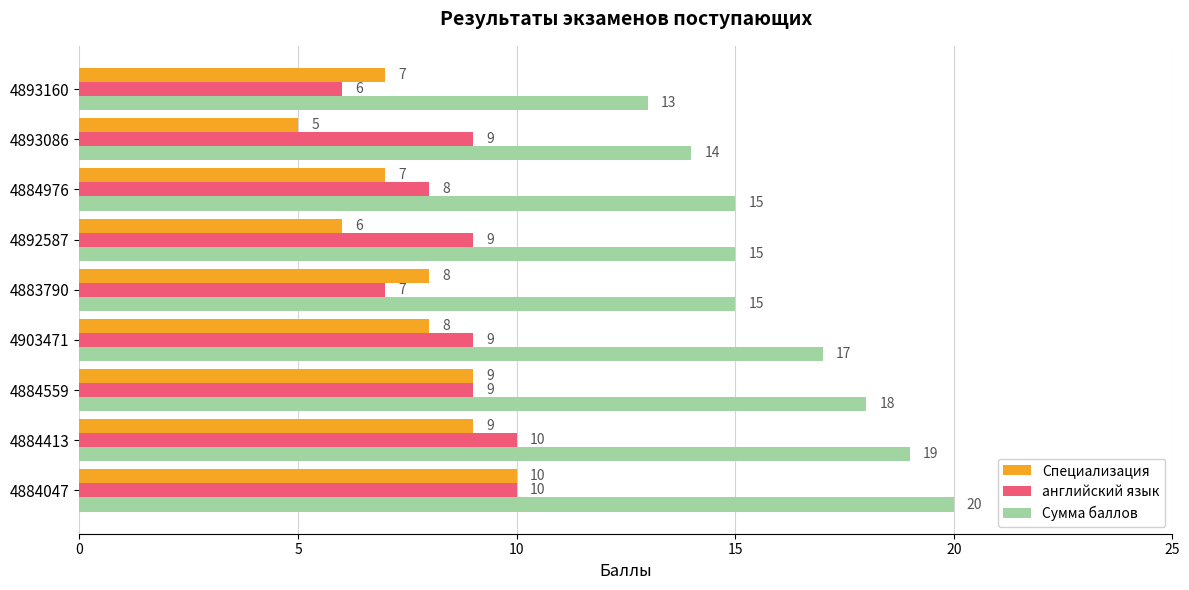

At which category is the sum across all series the highest?

4884047